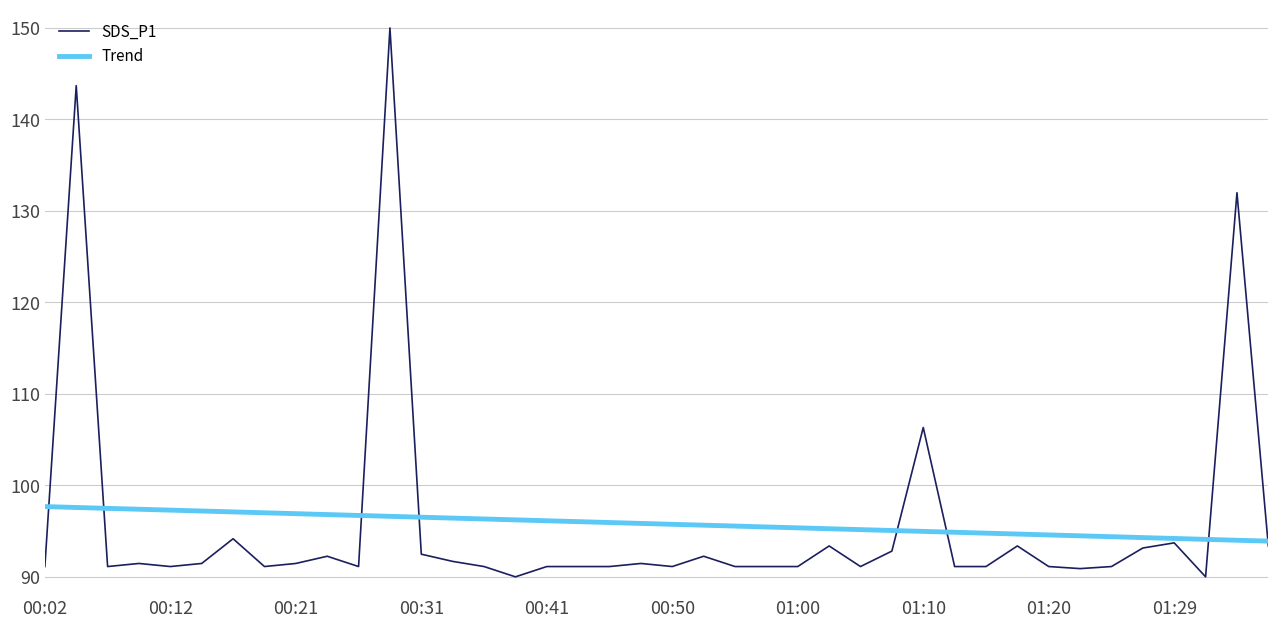

List the series in order of their peak value, lowest first.

Trend, SDS_P1